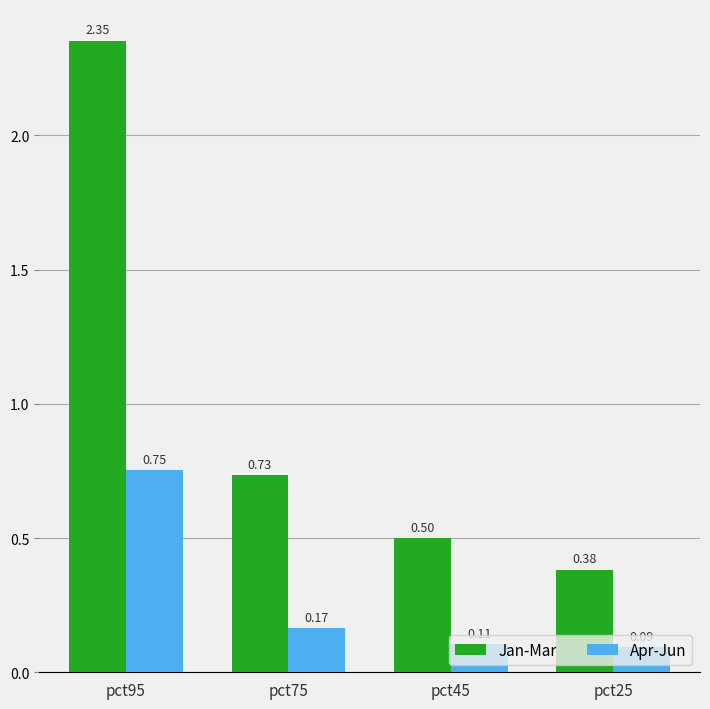

How many distinct data groups are displayed?

2